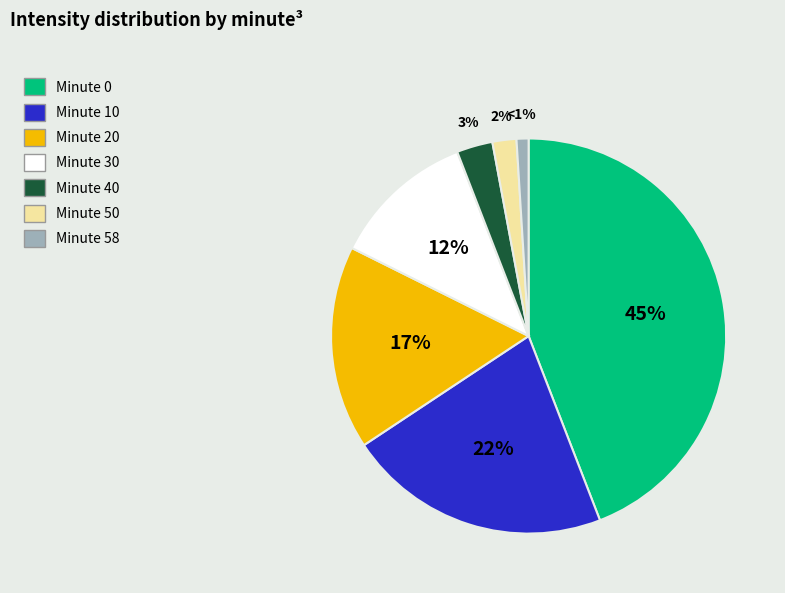

Does 50 account for over 50% of the chart?

No